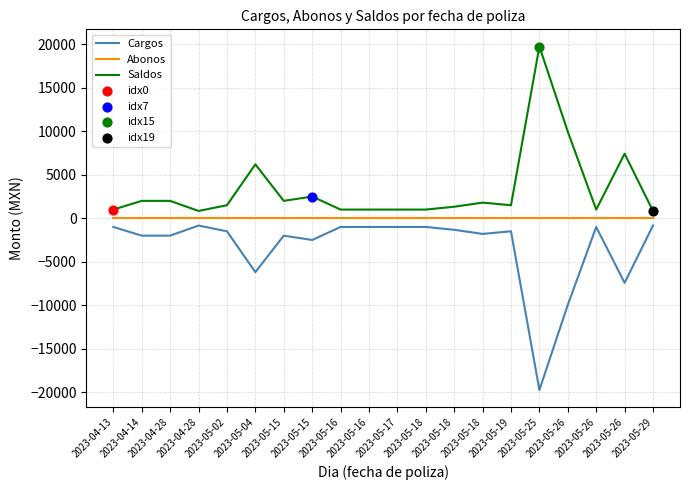

At which category is the sum across all series the highest?

2023-04-13